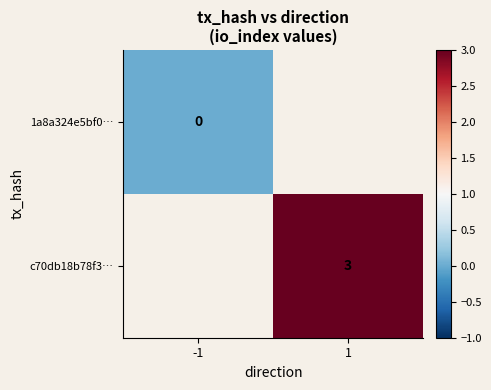

Is it true that c70db18b78f3… equals 2 at 1?

False